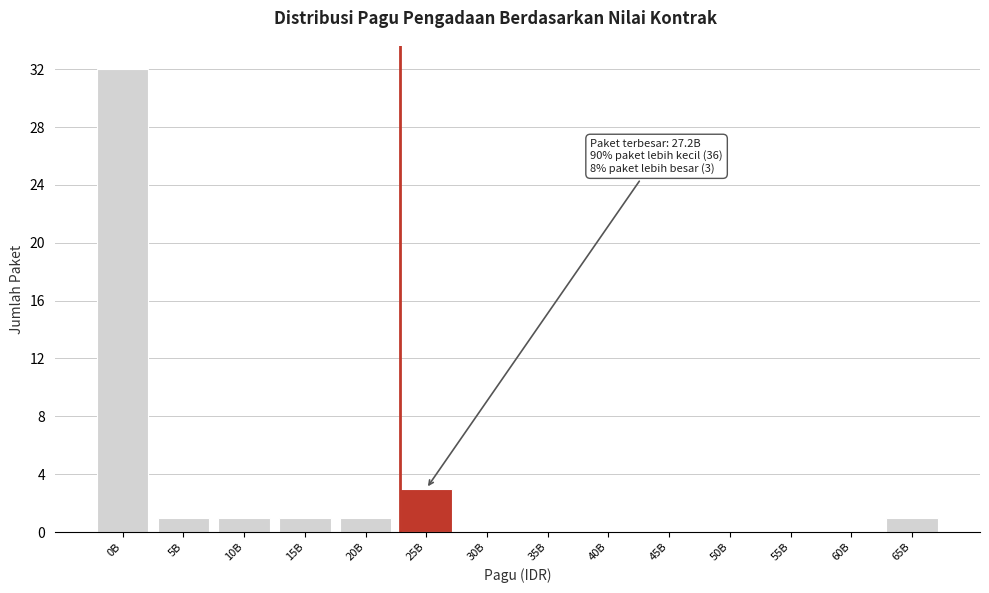

Reading left to right, what are all the values shown in this chart?

0B=32	5B=1	10B=1	15B=1	20B=1	25B=3	30B=0	35B=0	40B=0	45B=0	50B=0	55B=0	60B=0	65B=1